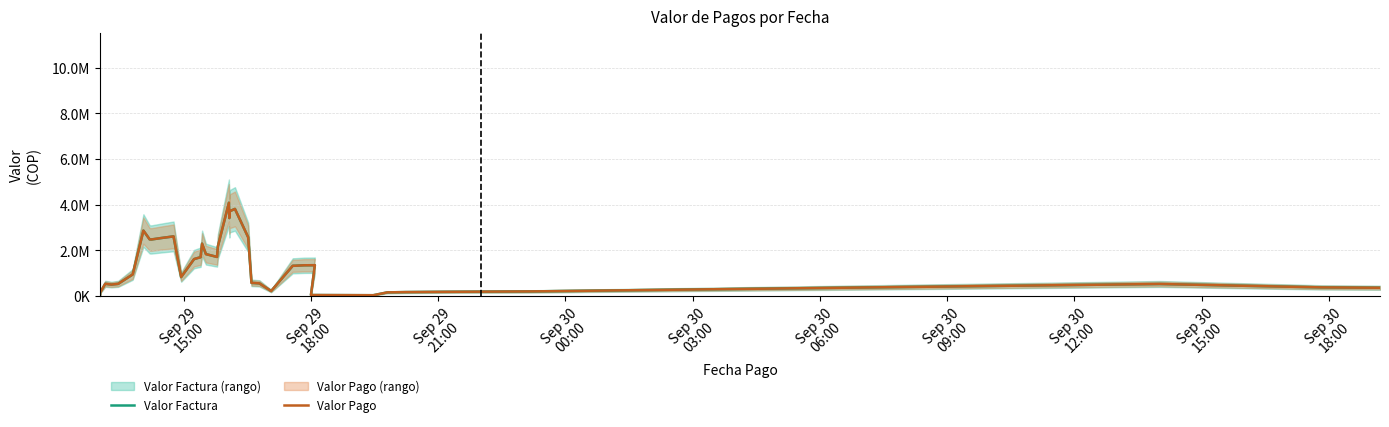

The Valor Factura series shows 734183.0 at Sep 30
00:00. True or false?

False